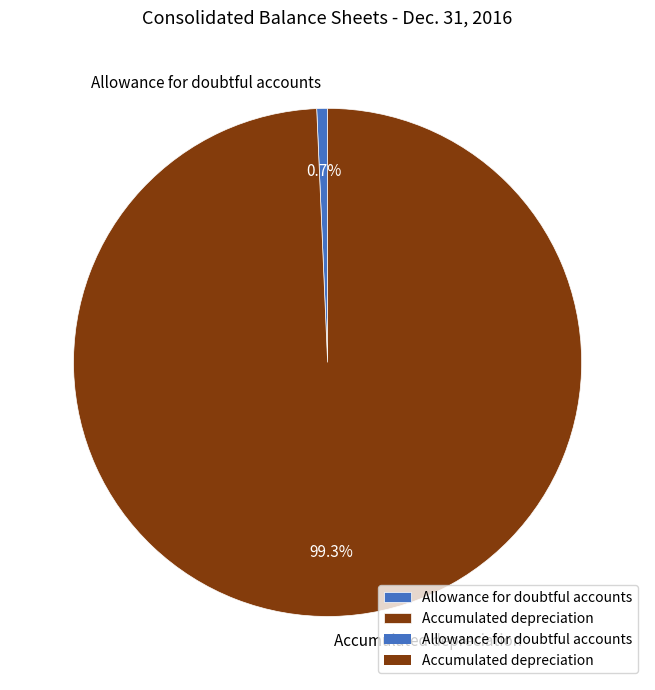

How many slices are in this pie chart?

2